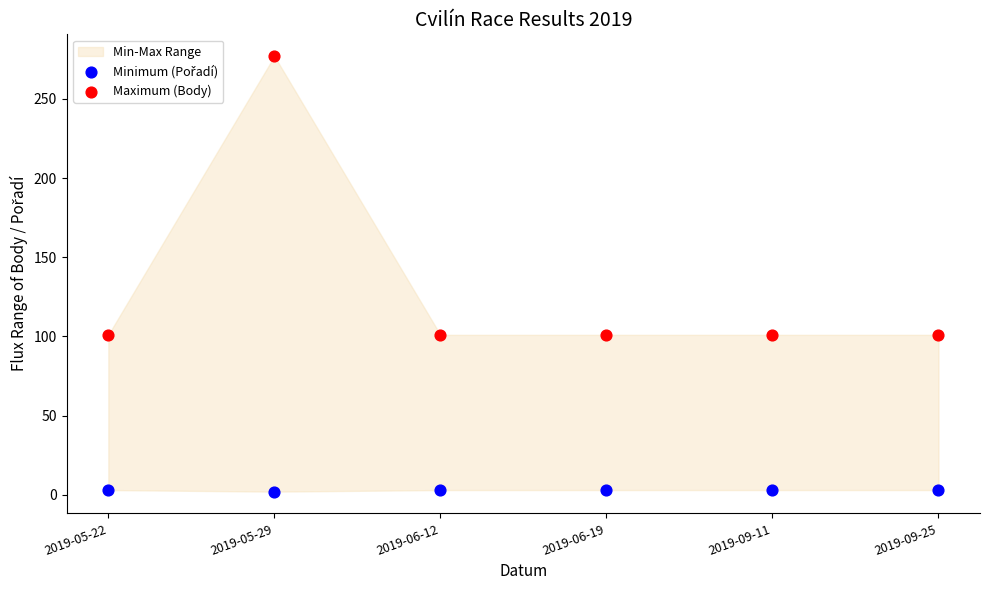

Which series contains the highest Y value?

Maximum (Body)